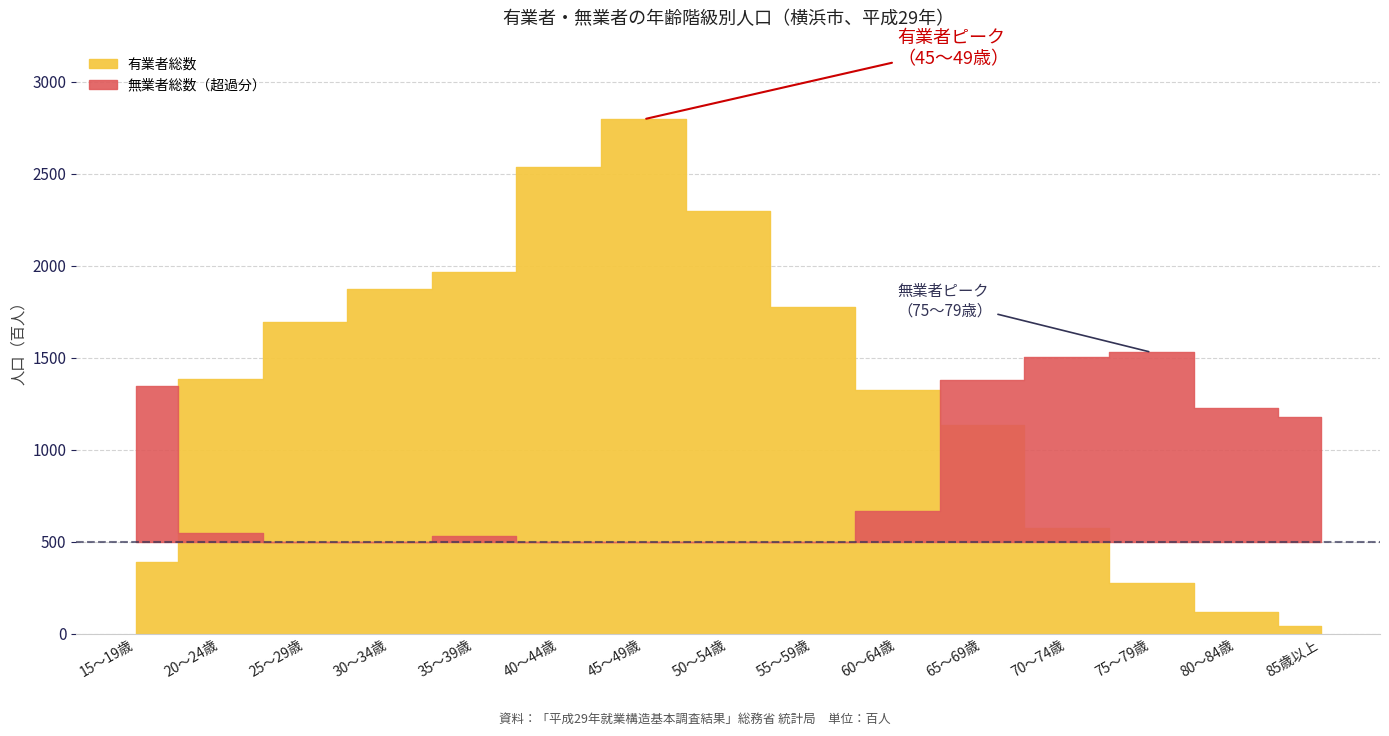

How many intersections are there between 無業者総数 and 有業者総数?

2